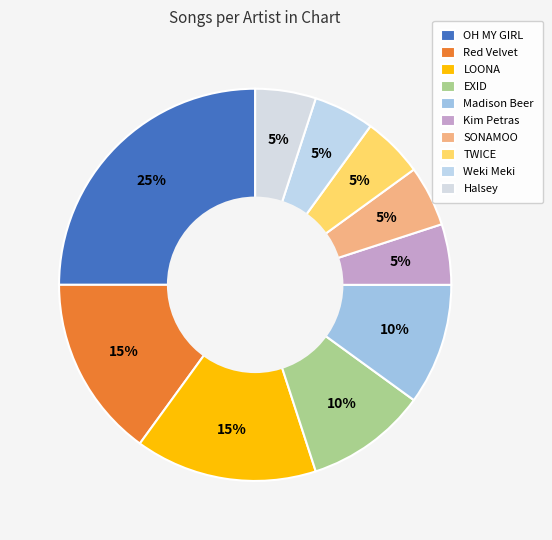

Does any single category account for the majority?

No